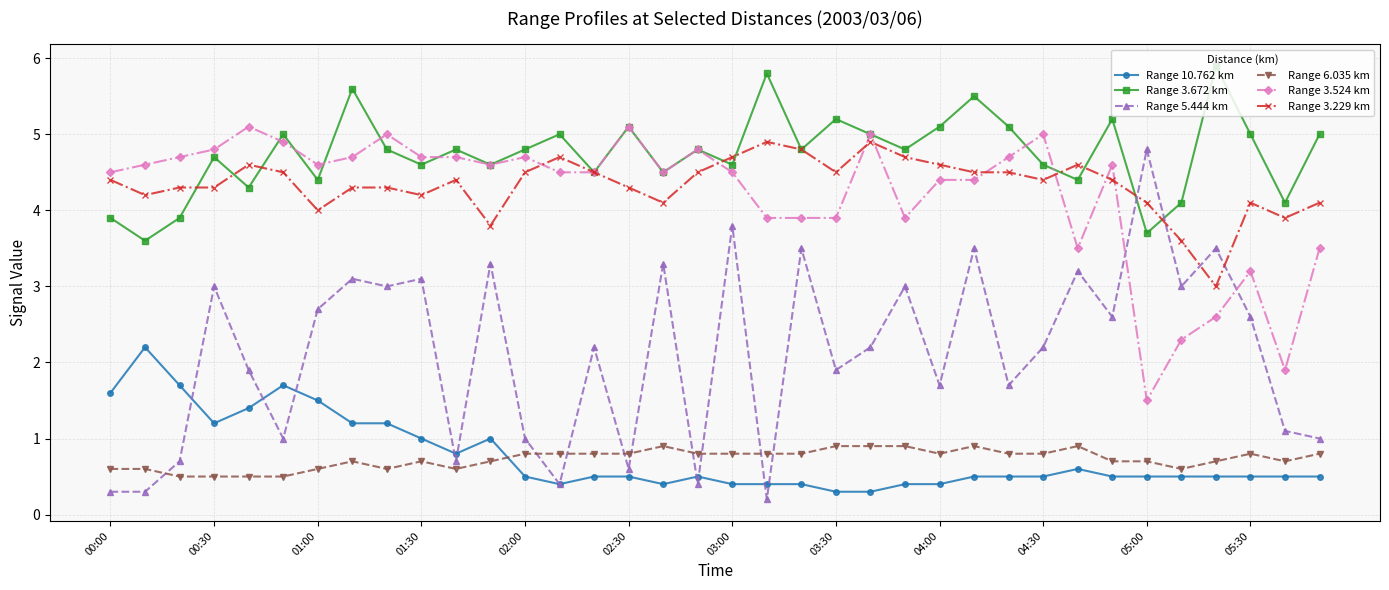

Which series has the largest range (max minus min)?

Range 5.444 km